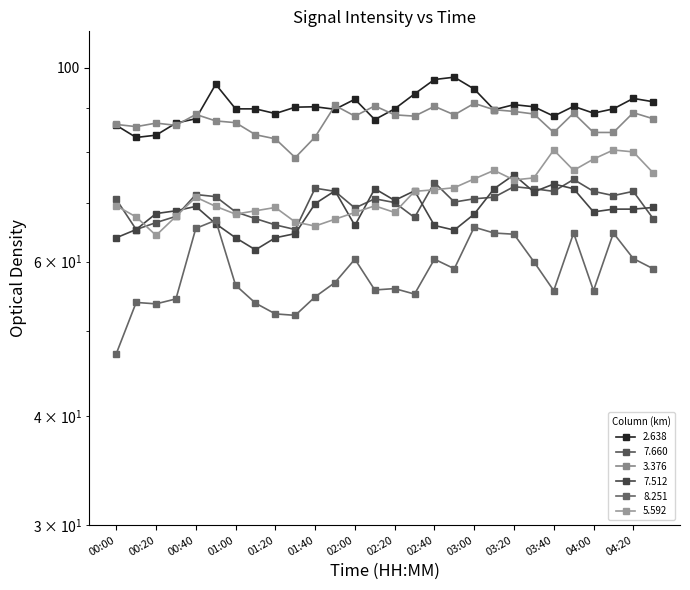

Where is 8.251 nearest to the value 57?

01:50